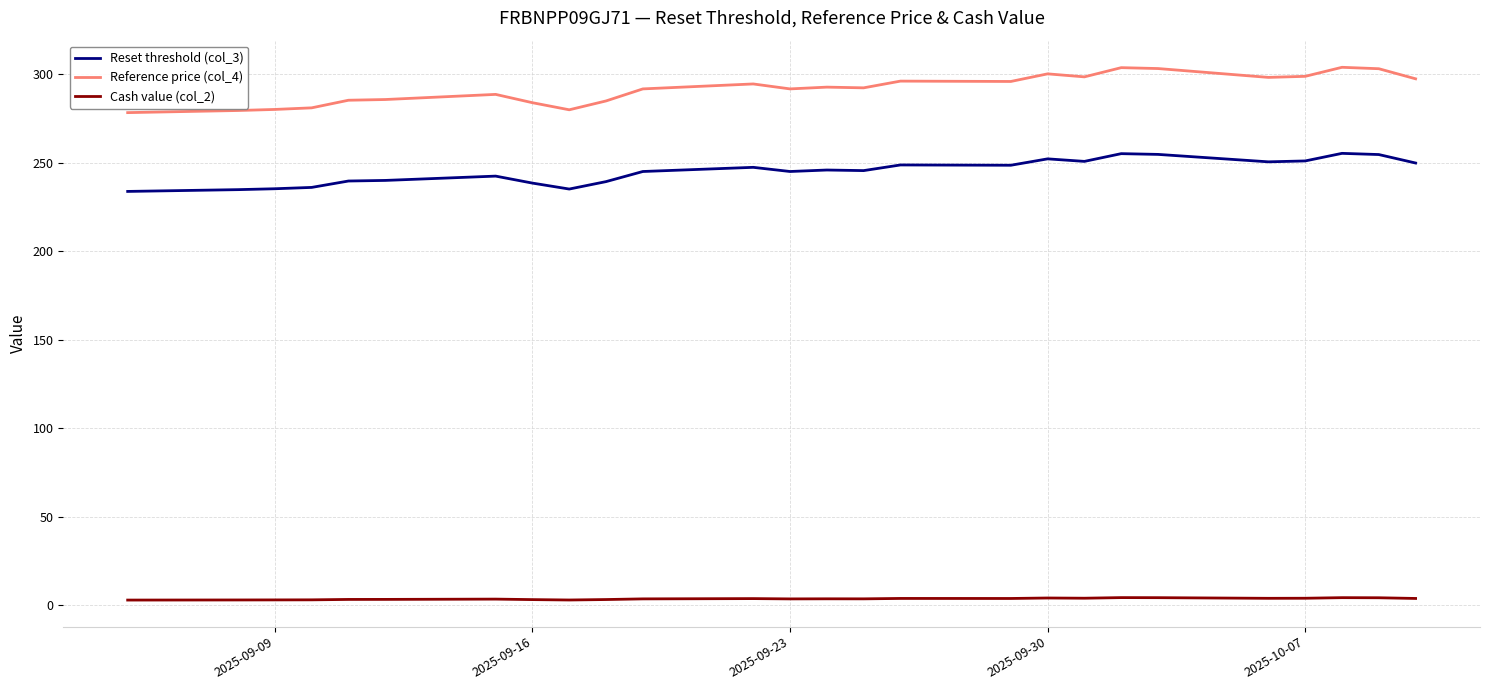

What is the highest value of the Reset threshold (col_3) series?

255.2